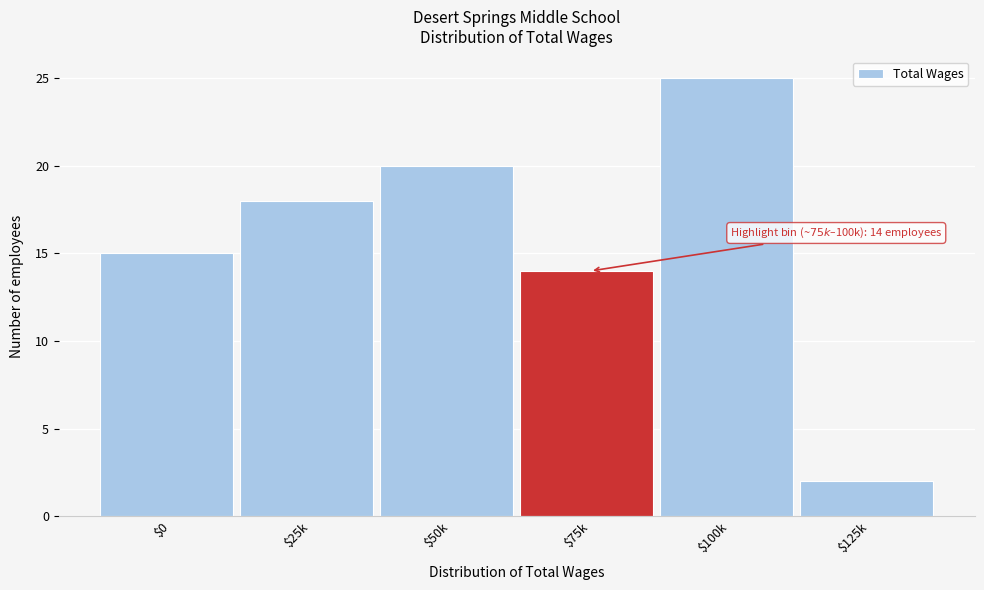

Reading left to right, extract all data points from this chart.

15	18	20	14	25	2